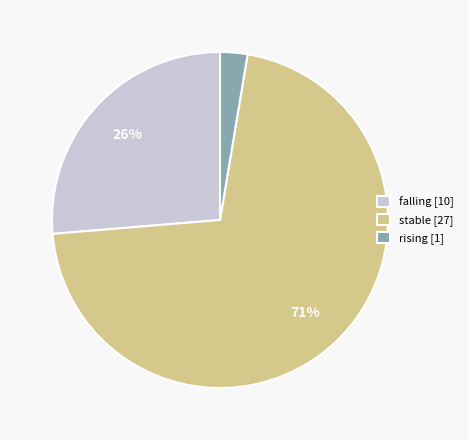

To the nearest percent, what is the combined percentage of stable and falling?

97%